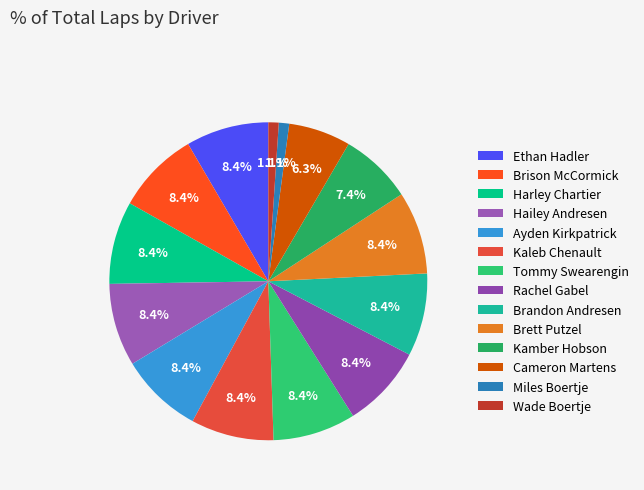

How many slices are in this pie chart?

14